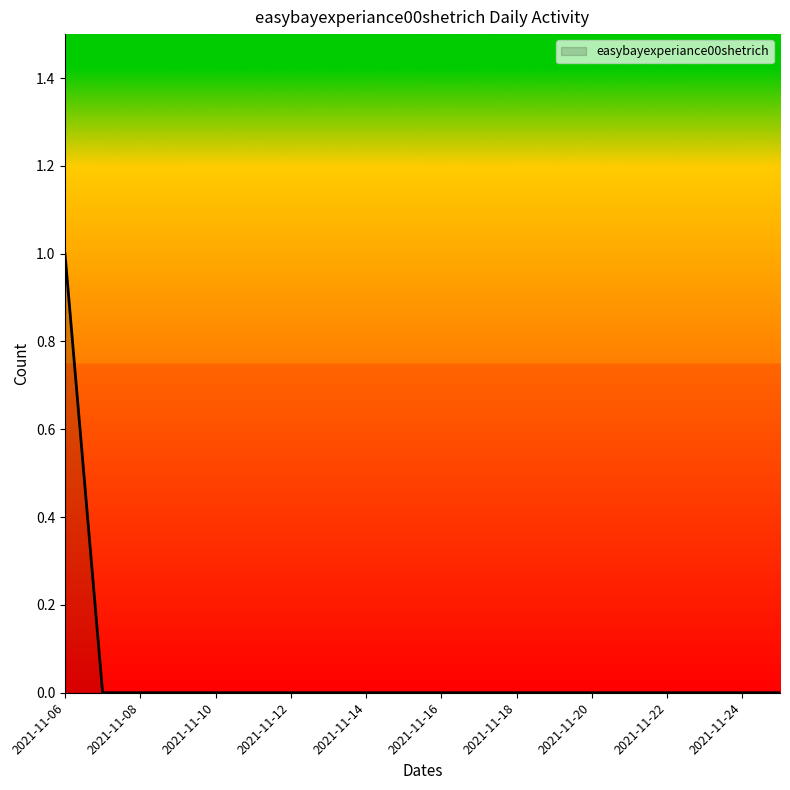

What is the maximum value shown in the chart?

1